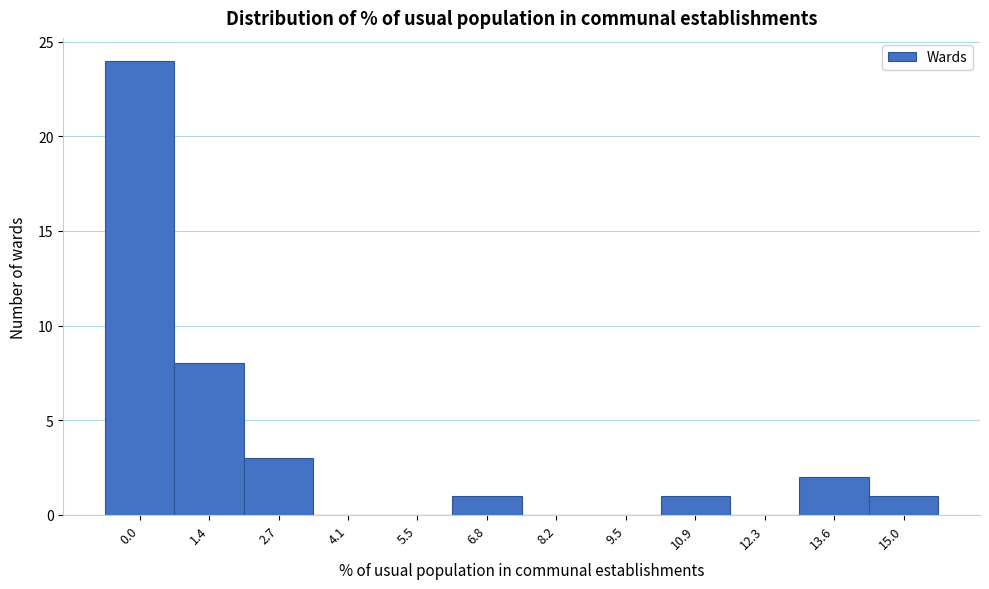

Reading left to right, transcribe all the data shown in this chart.

0.0=24	1.4=8	2.7=3	4.1=0	5.5=0	6.8=1	8.2=0	9.5=0	10.9=1	12.3=0	13.6=2	15.0=1